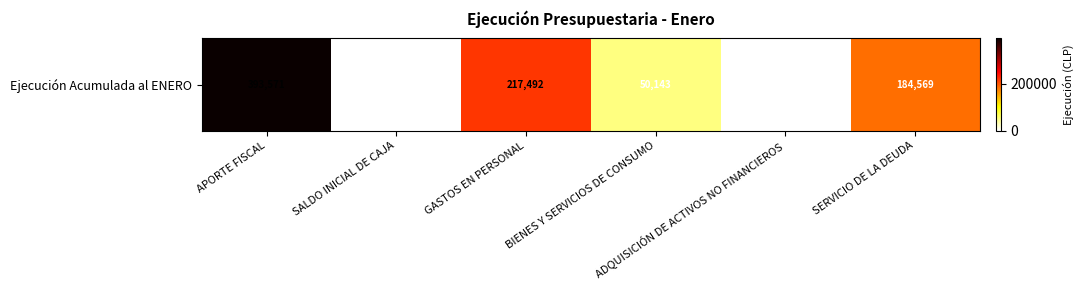

True or false: the data shows 45649 at GASTOS EN PERSONAL.

False